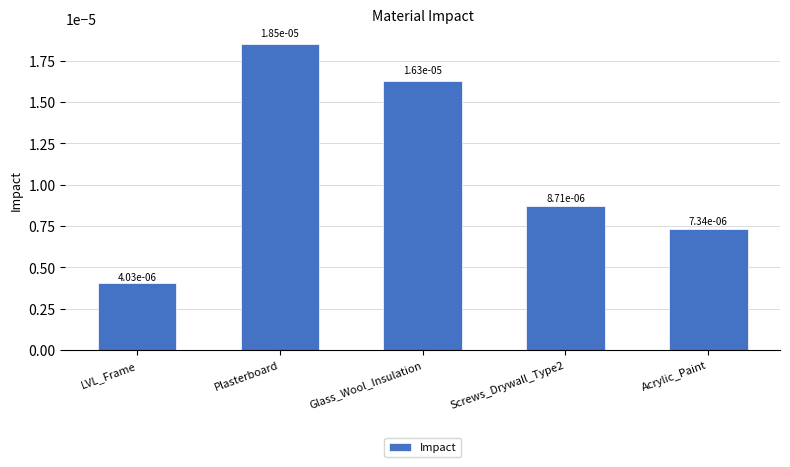

How many values are between 0 and 1?

5